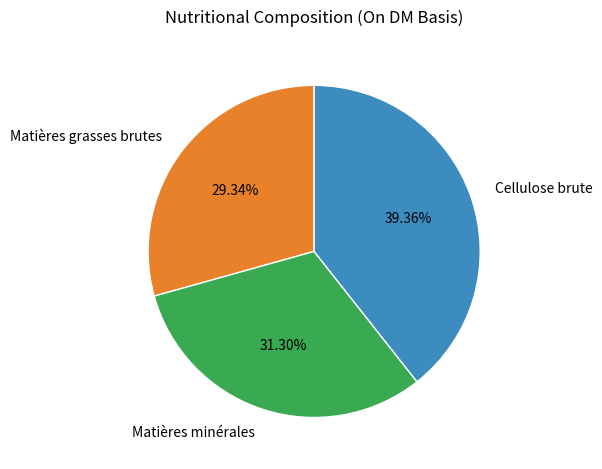

Count the number of slices in the pie.

3